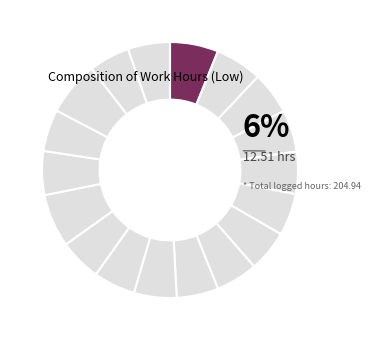

The Day 11 slice represents 1% of the pie. True or false?

False